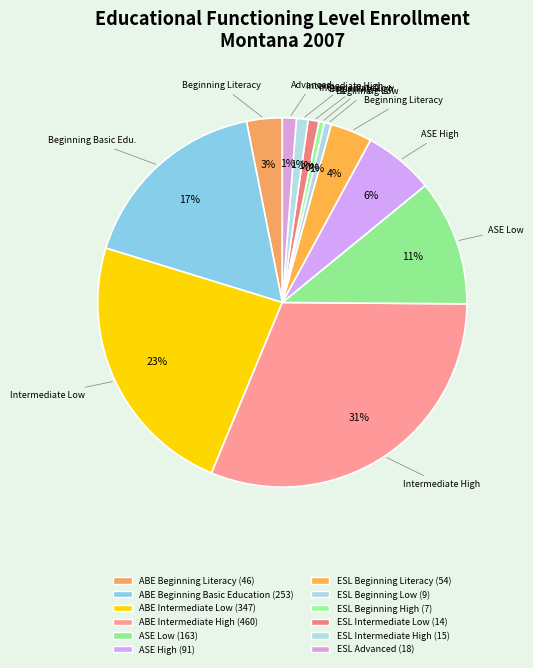

Count the number of slices in the pie.

12